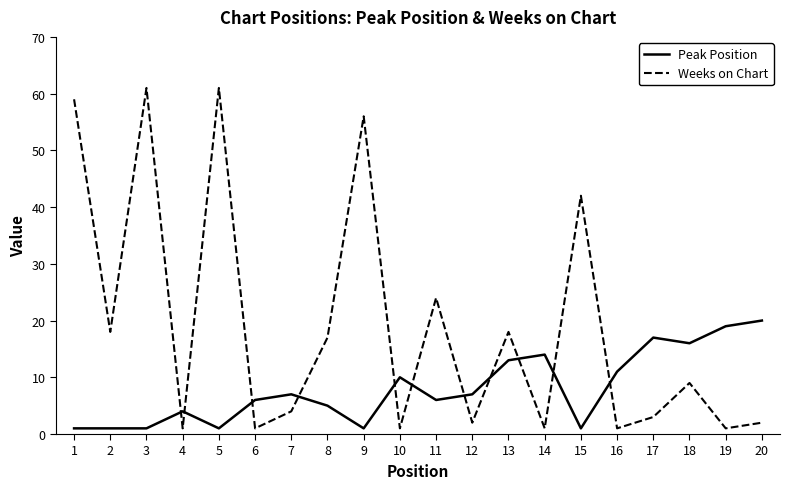

Where is the first local minimum for Weeks on Chart?

2